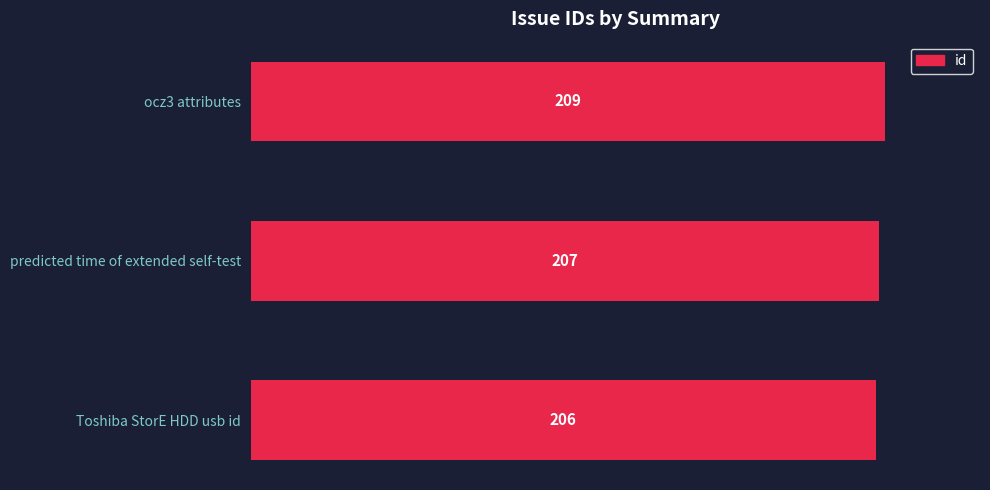

Are the bars grouped side by side (vs. stacked)?

No